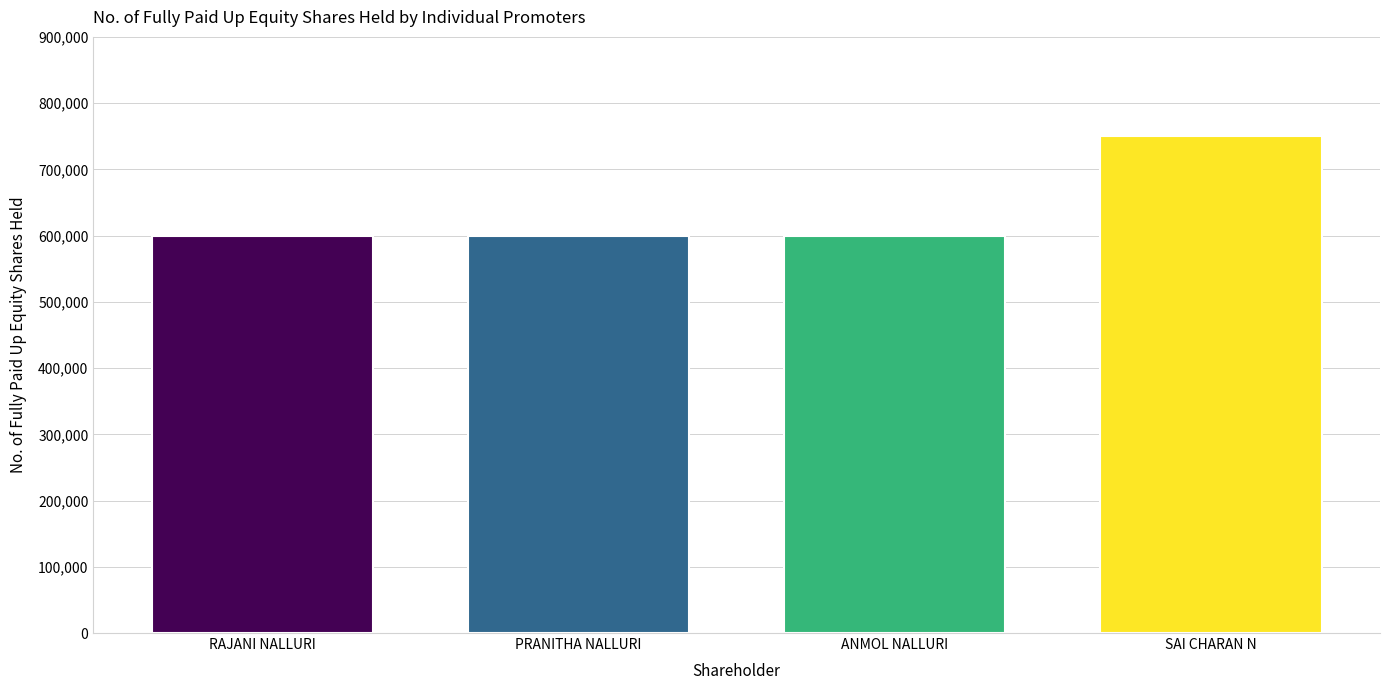

Which label corresponds to the largest value in the chart?

SAI CHARAN N